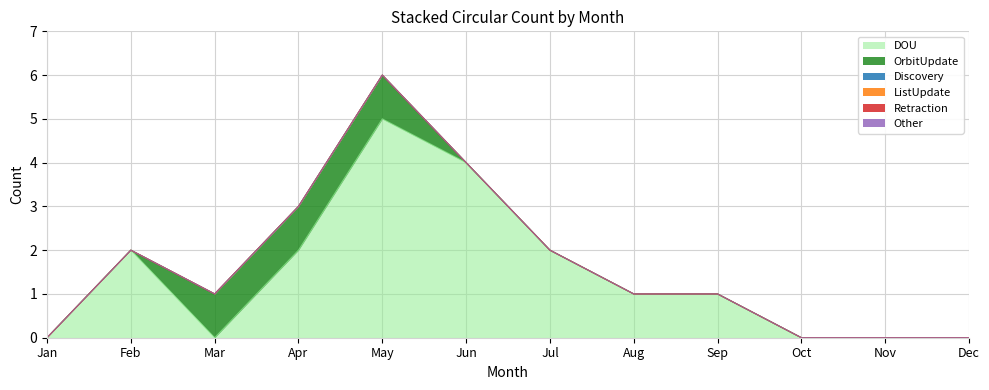

Which has a higher value, Jun or Mar?

Jun